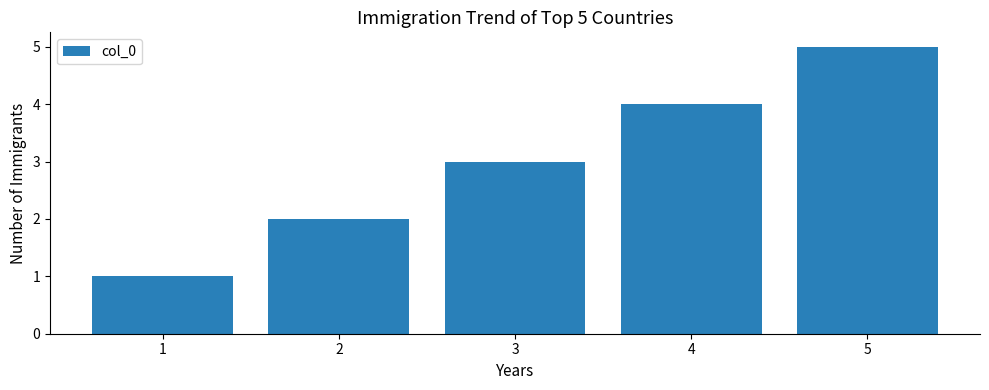

Rank the categories by value from lowest to highest.

1, 2, 3, 4, 5